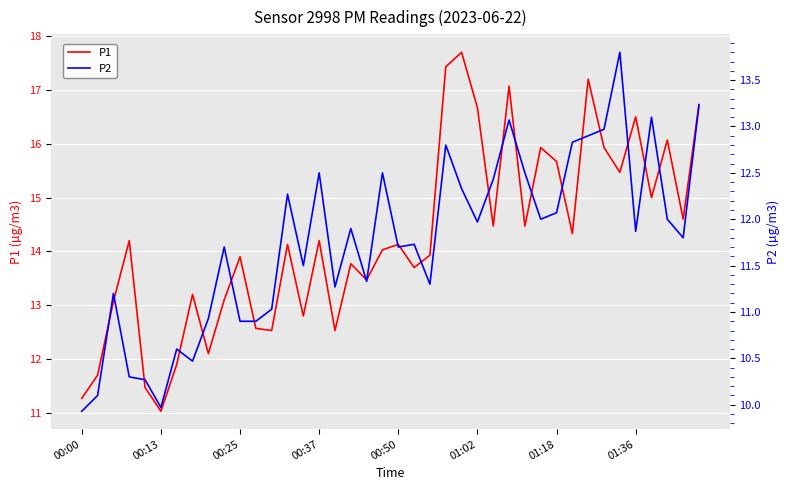

What is the minimum value for P2?

9.9